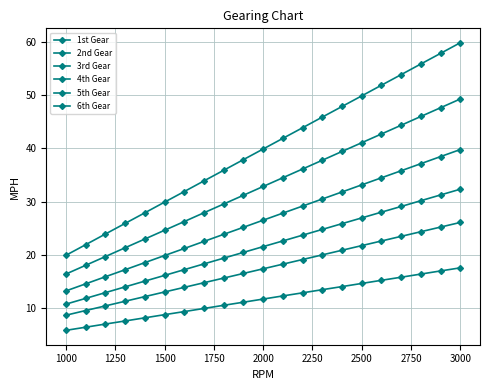

True or false: 4th Gear and 3rd Gear intersect in this chart.

False